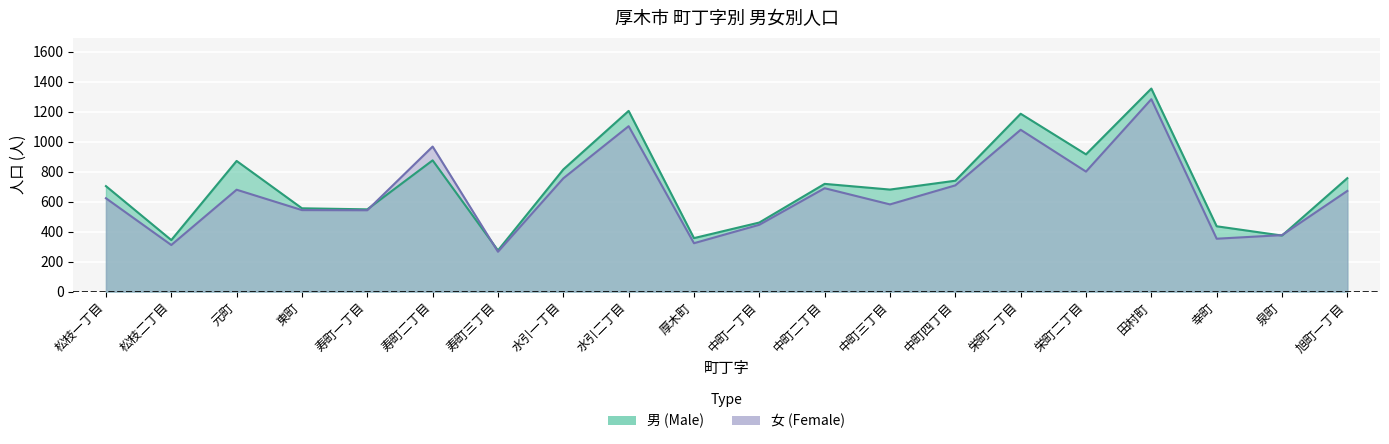

Is the value of 男 at 幸町 greater than the value of 女 at 松枝二丁目?

Yes